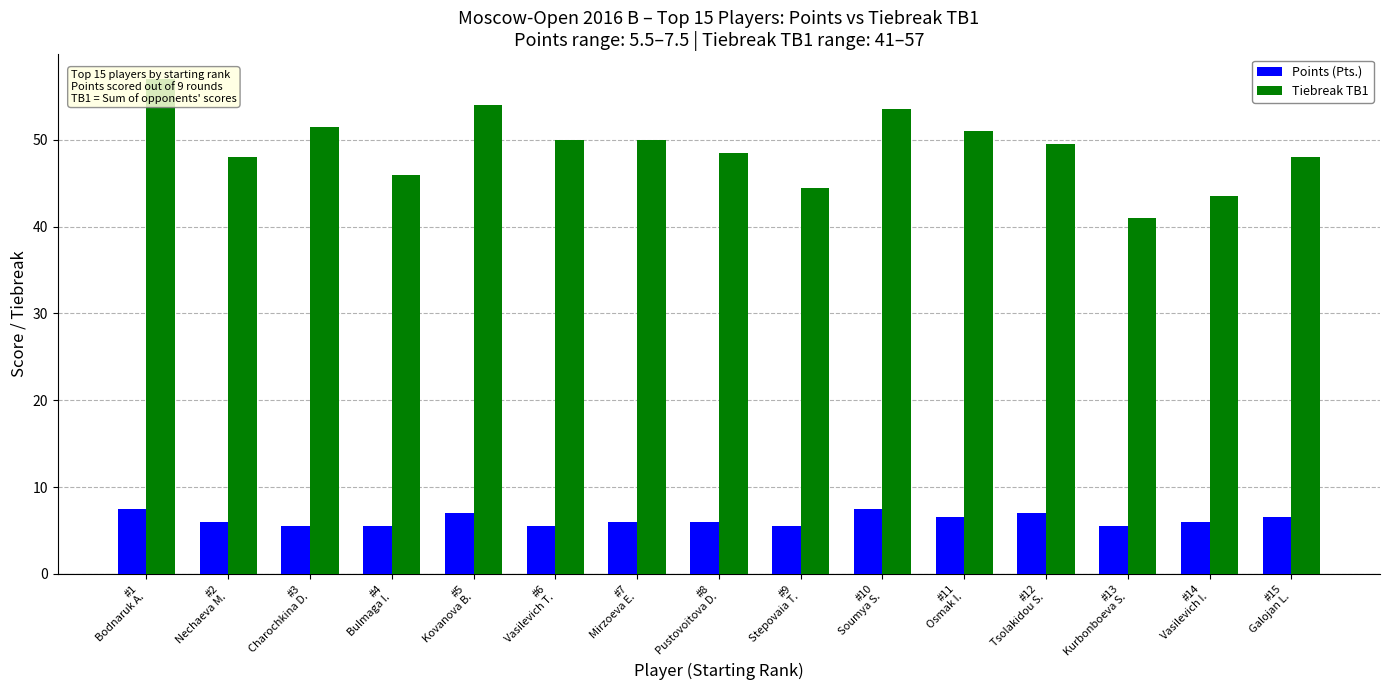

Which category has the lowest value in the Tiebreak TB1 series?

#13
Kurbonboeva S.